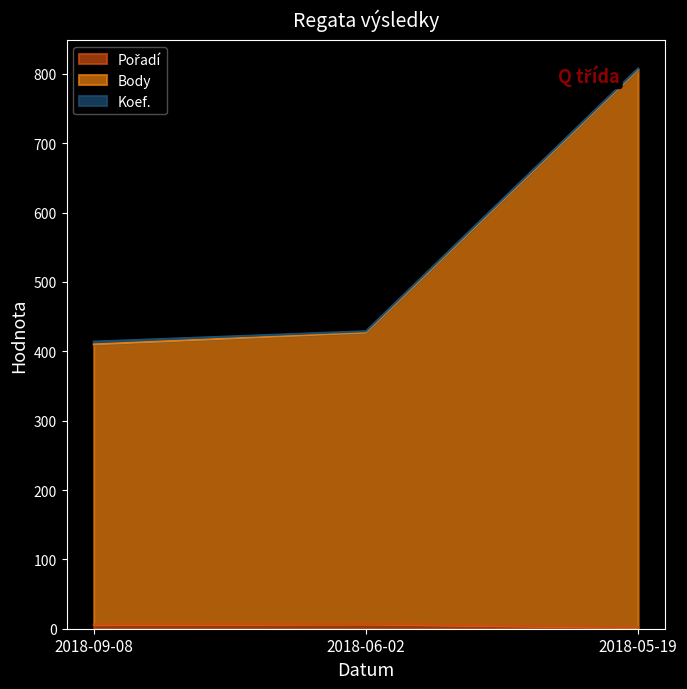

What is the minimum value shown in the chart?

2